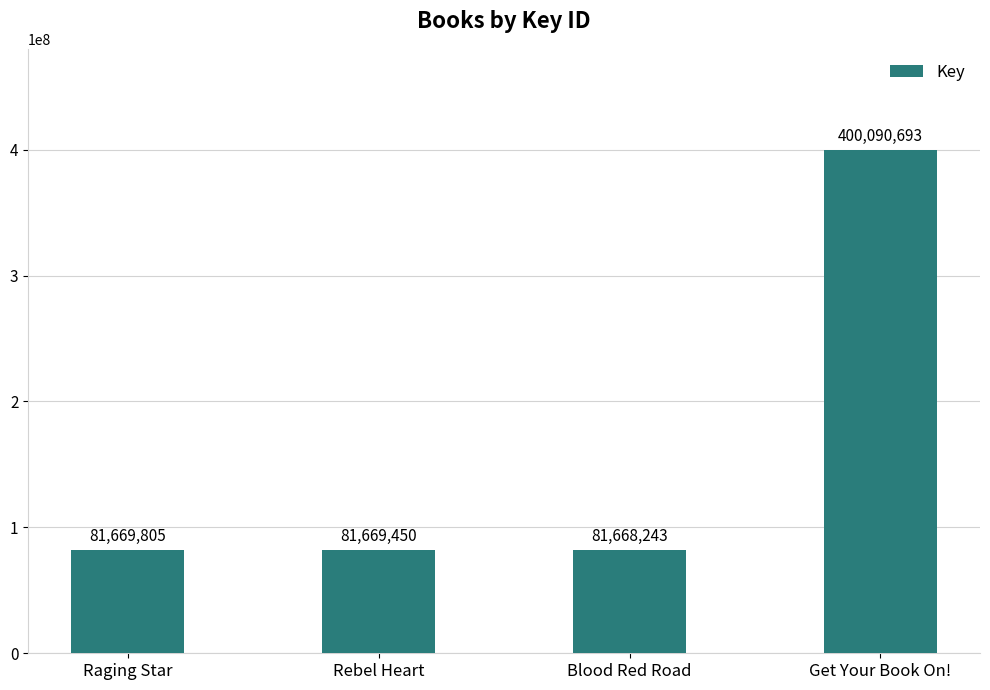

What is the value of the 1st bar from the left?

81669805